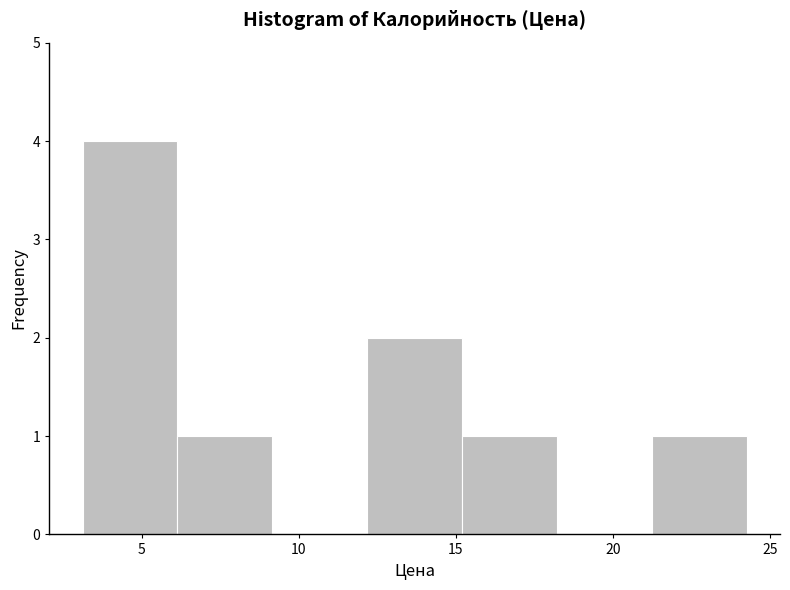

Which range on the x-axis has the tallest bar?

3.0 to 6.0